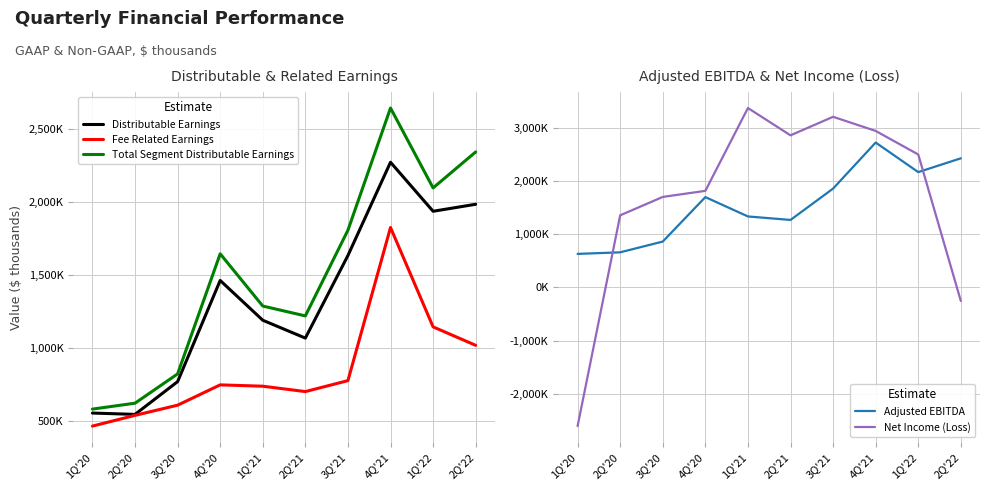

Reading right to left, extract all data points from this chart.

Distributable Earnings: 2Q'22=1985825	1Q'22=1937880	4Q'21=2273327	3Q'21=1635273	2Q'21=1069993	1Q'21=1192244	4Q'20=1464406	3Q'20=772096	2Q'20=547983	1Q'20=557111
Fee Related Earnings: 2Q'22=1020587	1Q'22=1146864	4Q'21=1826927	3Q'21=778965	2Q'21=704068	1Q'21=740839	4Q'20=749947	3Q'20=610944	2Q'20=541279	1Q'20=467884
Total Segment Distributable Earnings: 2Q'22=2343896	1Q'22=2097649	4Q'21=2644468	3Q'21=1808378	2Q'21=1221867	1Q'21=1289394	4Q'20=1646869	3Q'20=825052	2Q'20=624607	1Q'20=584105
Adjusted EBITDA: 2Q'22=2425683	1Q'22=2166450	4Q'21=2722176	3Q'21=1856684	2Q'21=1267379	1Q'21=1333099	4Q'20=1696541	3Q'20=861117	2Q'20=659007	1Q'20=629216
Net Income (Loss): 2Q'22=-255746	1Q'22=2497614	4Q'21=2940369	3Q'21=3205993	2Q'21=2857498	1Q'21=3371135	4Q'20=1814164	3Q'20=1700151	2Q'20=1354346	1Q'20=-2607155